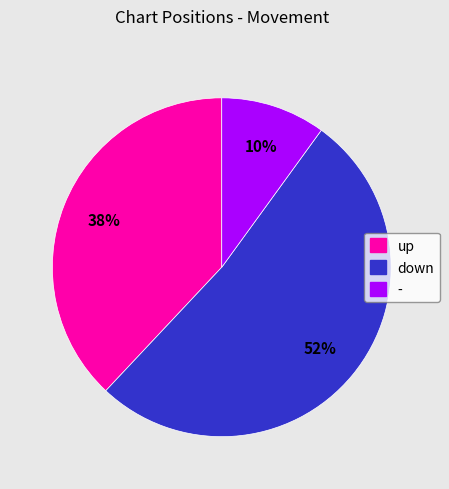

Is it true that down is 60% of the pie?

False